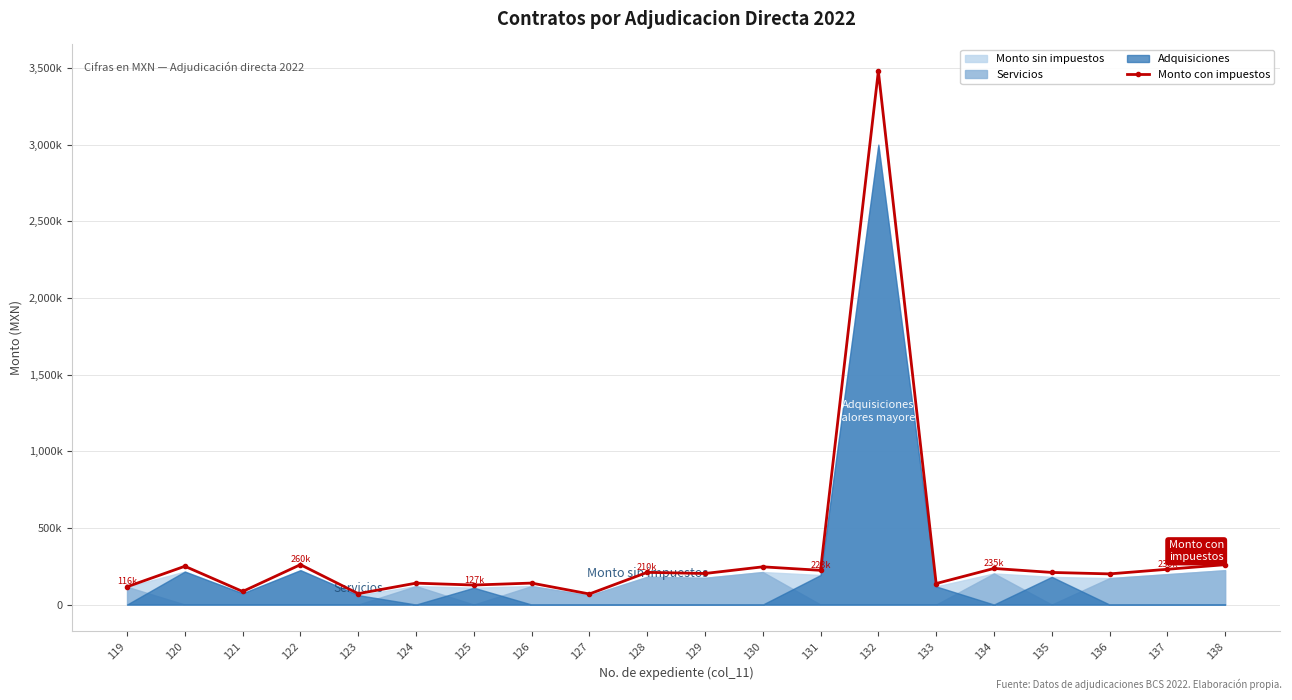

List the labels in order of value, largest first.

132, 122, 138, 120, 130, 134, 137, 131, 128, 135, 129, 136, 126, 124, 133, 125, 119, 121, 123, 127